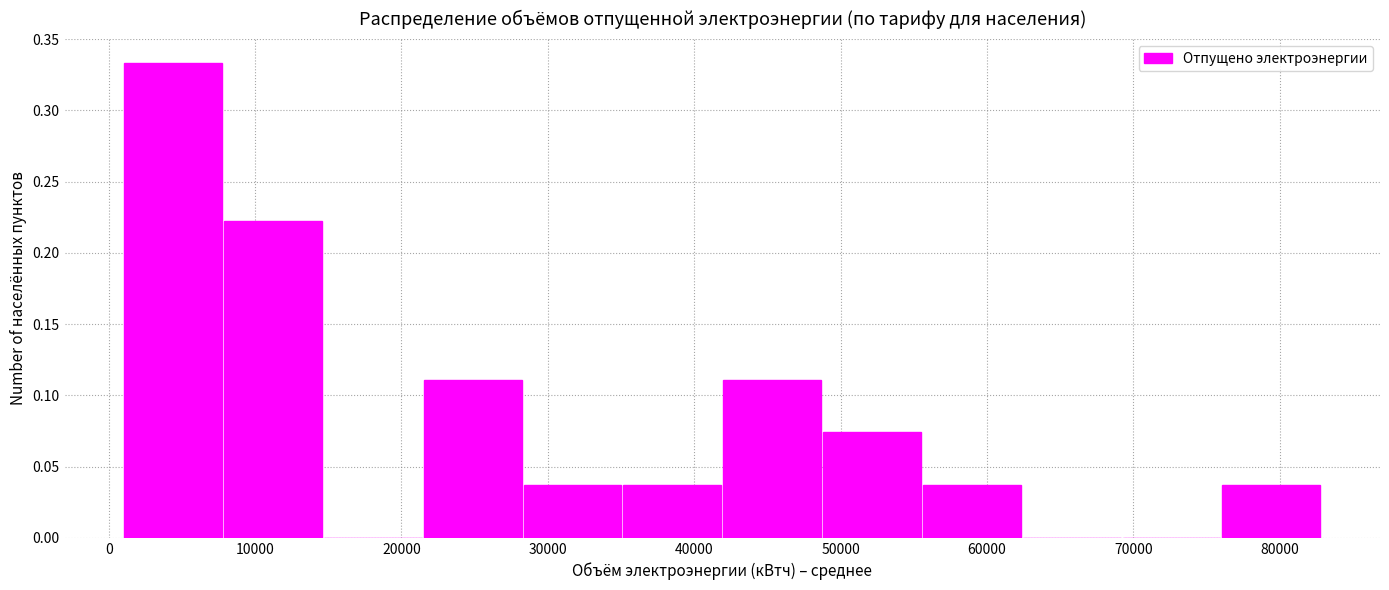

What is the height of the bar covering 35000 to 42000 on the x-axis? Neither the bar edges nor the heights are printed on the chart, so give them approximately, as read against the axes.

0.035